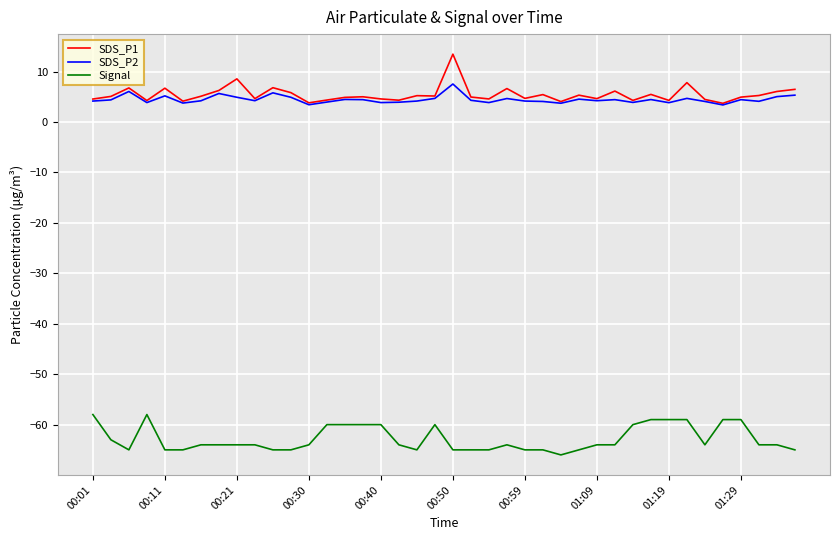

Which series has the largest range (max minus min)?

SDS_P1